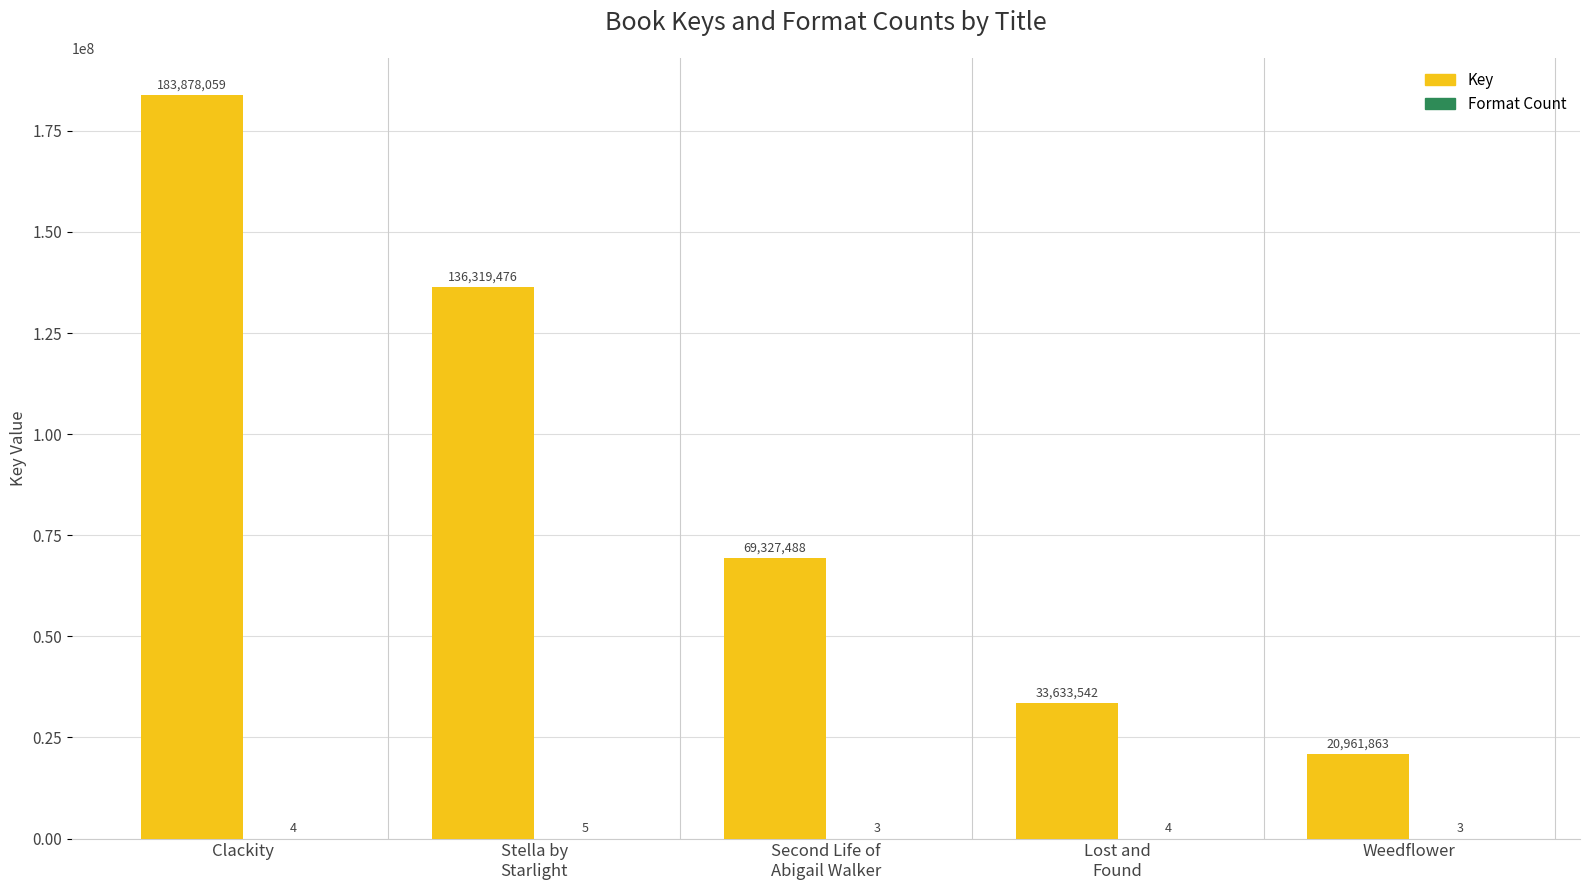

What is the sum of all Key values?

444120428